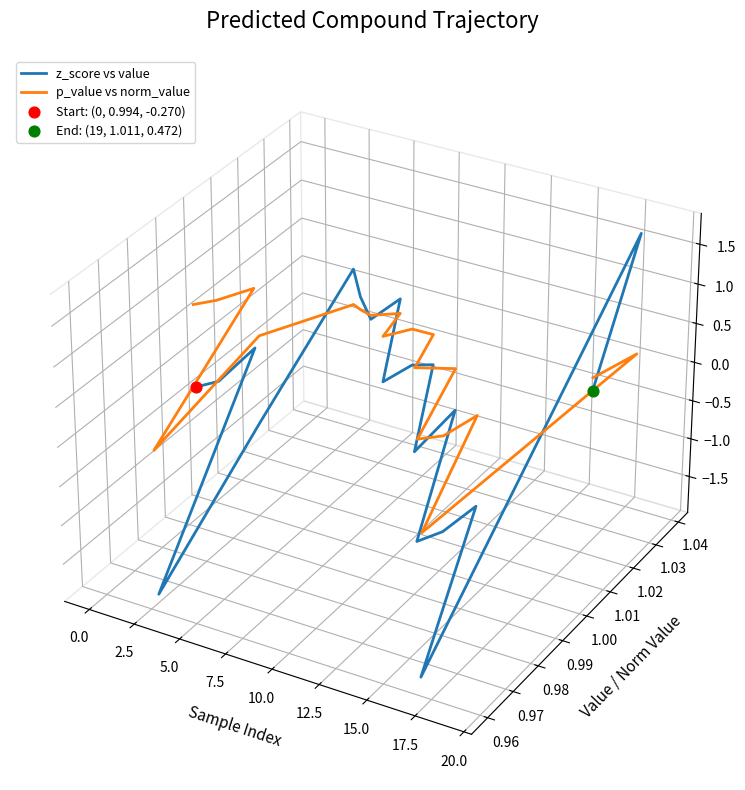

Which series has the widest spread of Y values?

z_score vs value